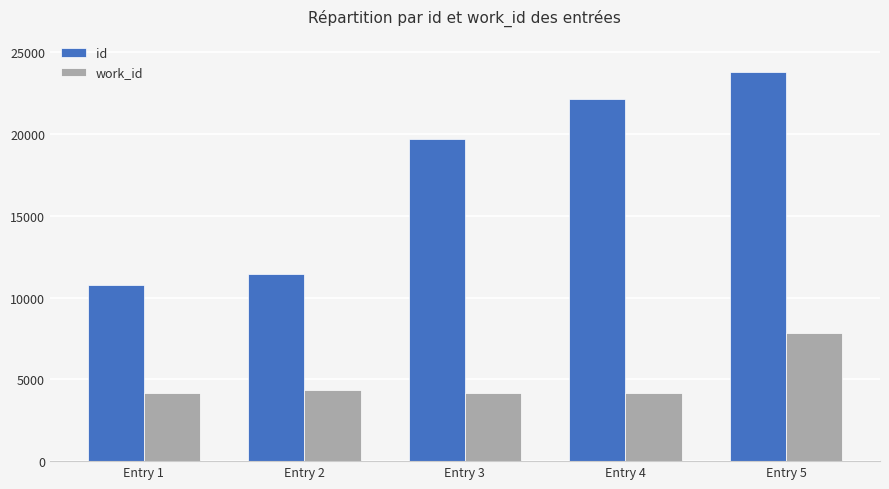

What is the sum of the work_id values at Entry 2 and Entry 3?

8515